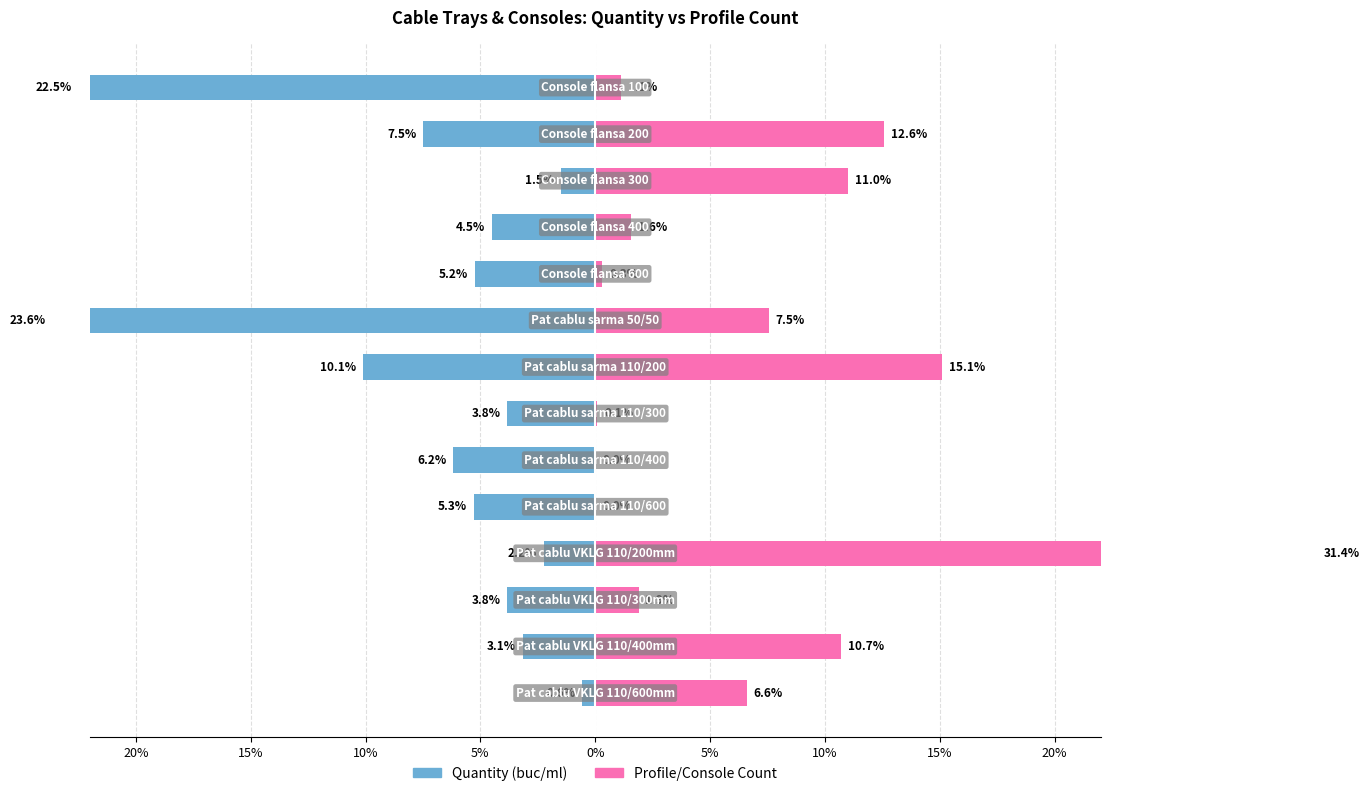

What are all the series names shown in the legend?

Quantity (buc/ml), Profile/Console Count